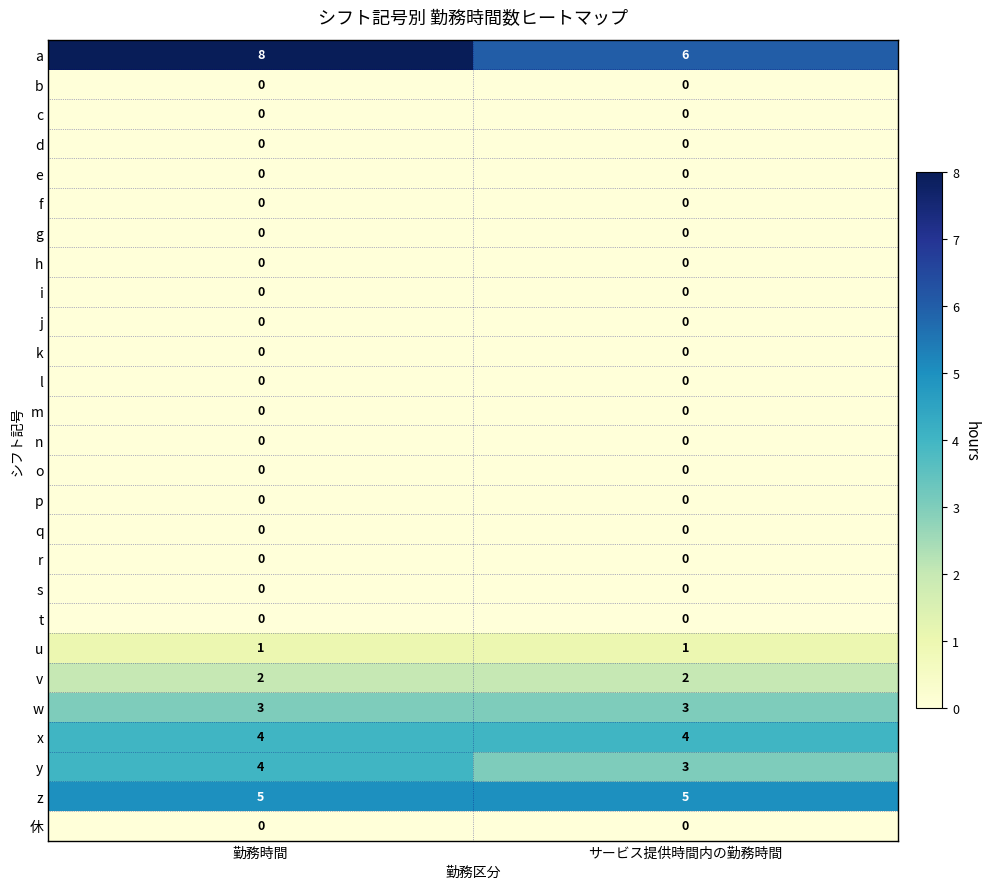

The s series shows 0 at 勤務時間. True or false?

True